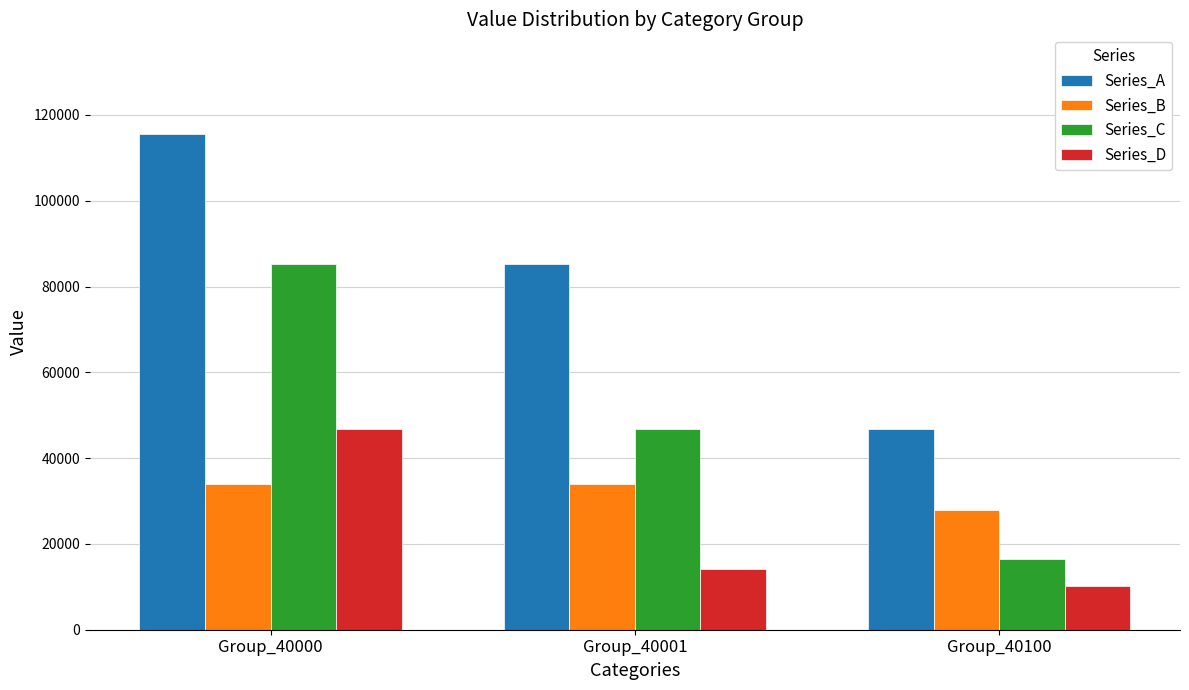

Reading left to right, extract all data points from this chart.

Series_A: Group_40000=115668	Group_40001=85283	Group_40100=46746
Series_B: Group_40000=34087	Group_40001=34087	Group_40100=27807
Series_C: Group_40000=85283	Group_40001=46746	Group_40100=16411
Series_D: Group_40000=46746	Group_40001=14145	Group_40100=10285